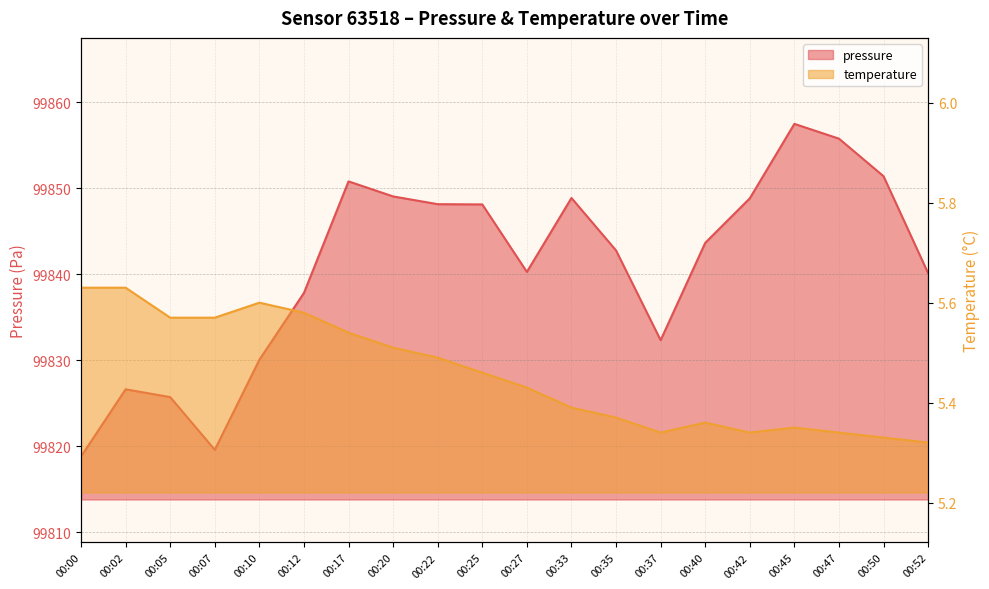

In pressure, how many points are lower than both neighbors (excluding endpoints)?

3